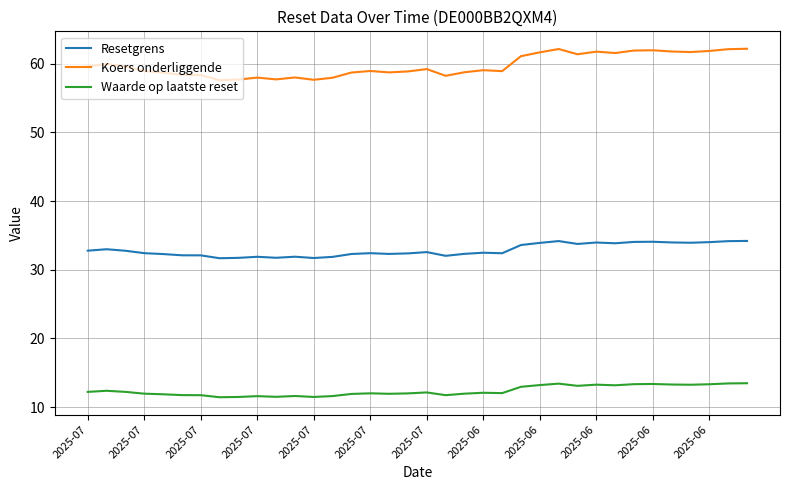

List the series in order of their peak value, lowest first.

Waarde op laatste reset, Resetgrens, Koers onderliggende